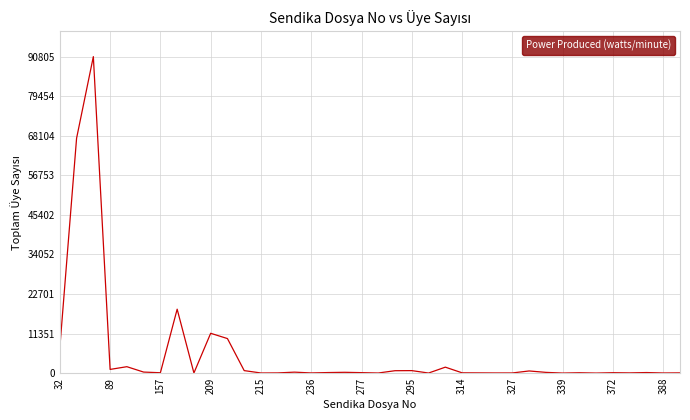

What is the greatest value displayed?

90805